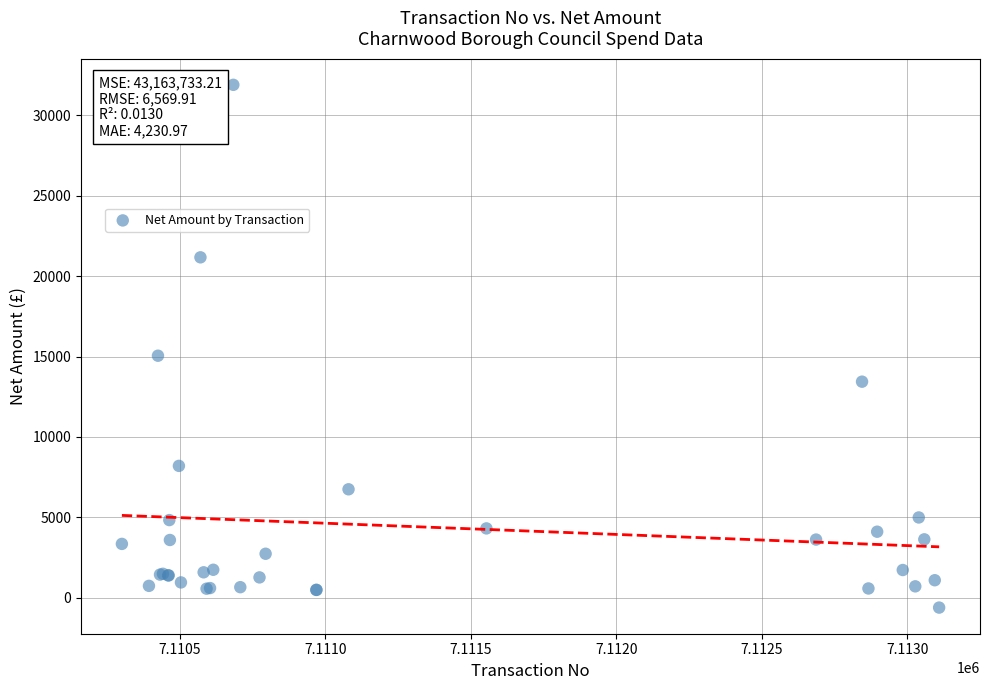

What Y value in the scatter plot is closest to 15640?

15050.0